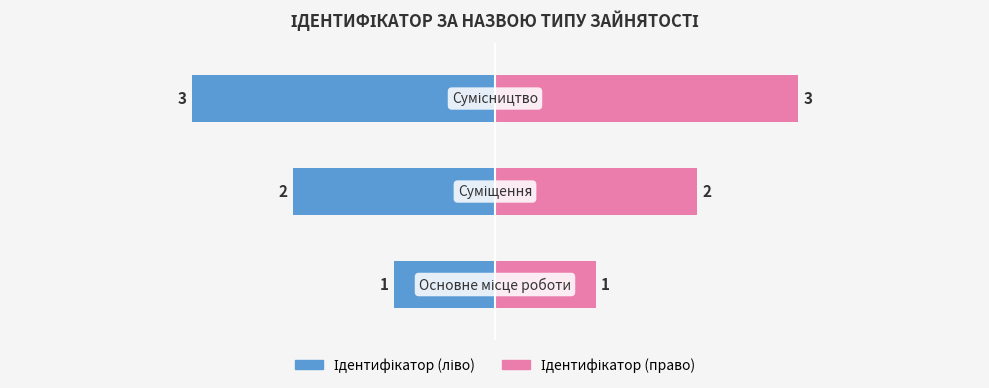

List the labels in order of value, largest first.

Сумісництво, Суміщення, Основне місце роботи